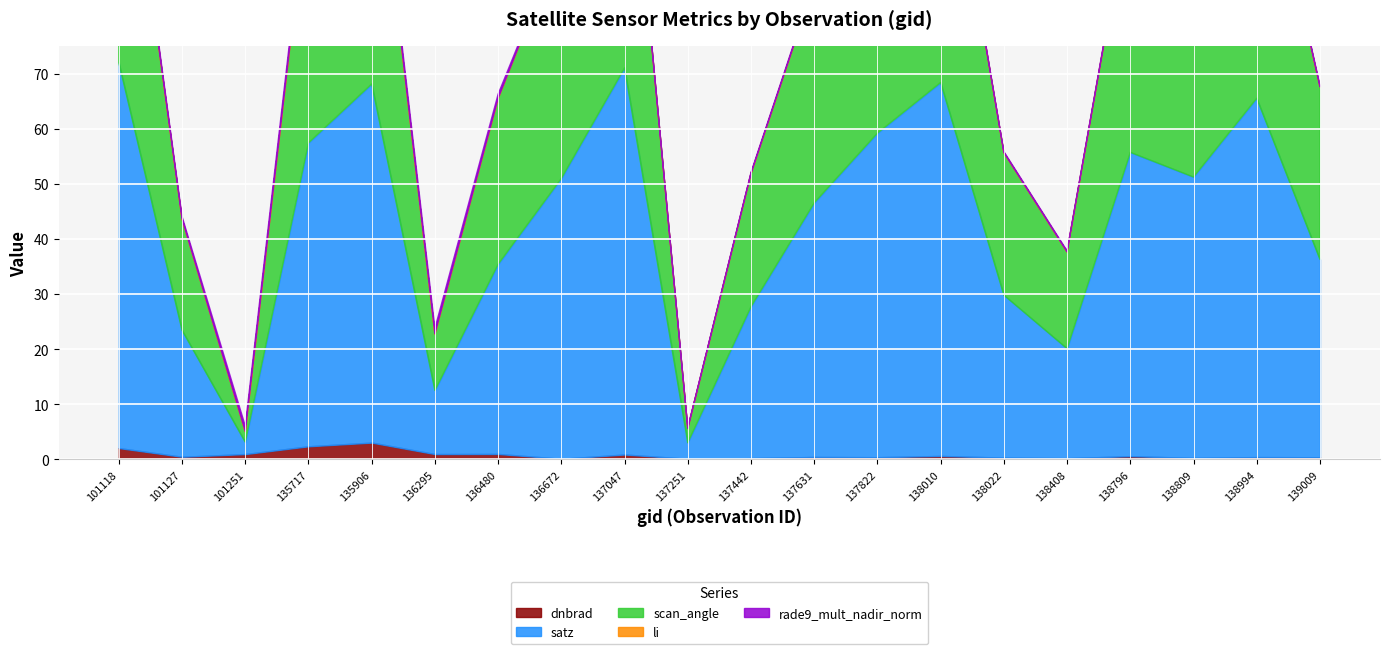

Count the number of data series in this chart.

5